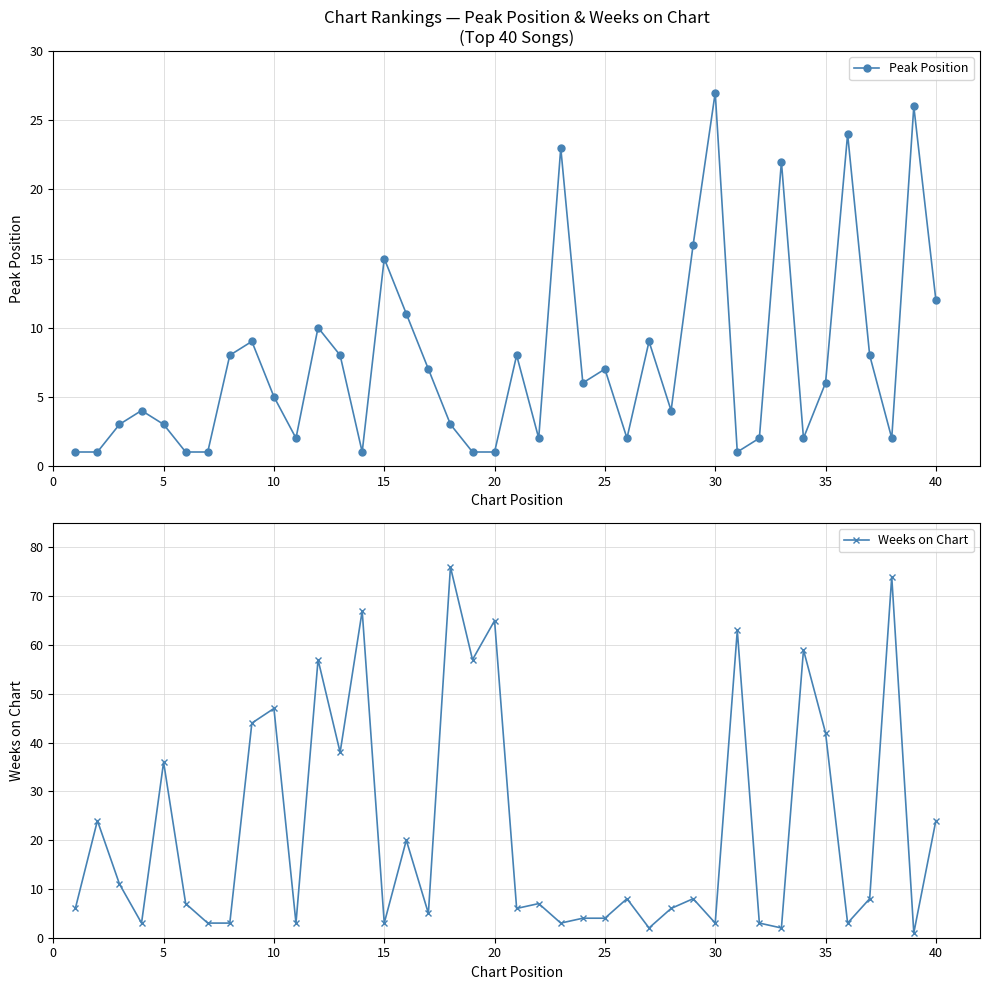

True or false: Weeks on Chart has a value of 28 at 30.

False